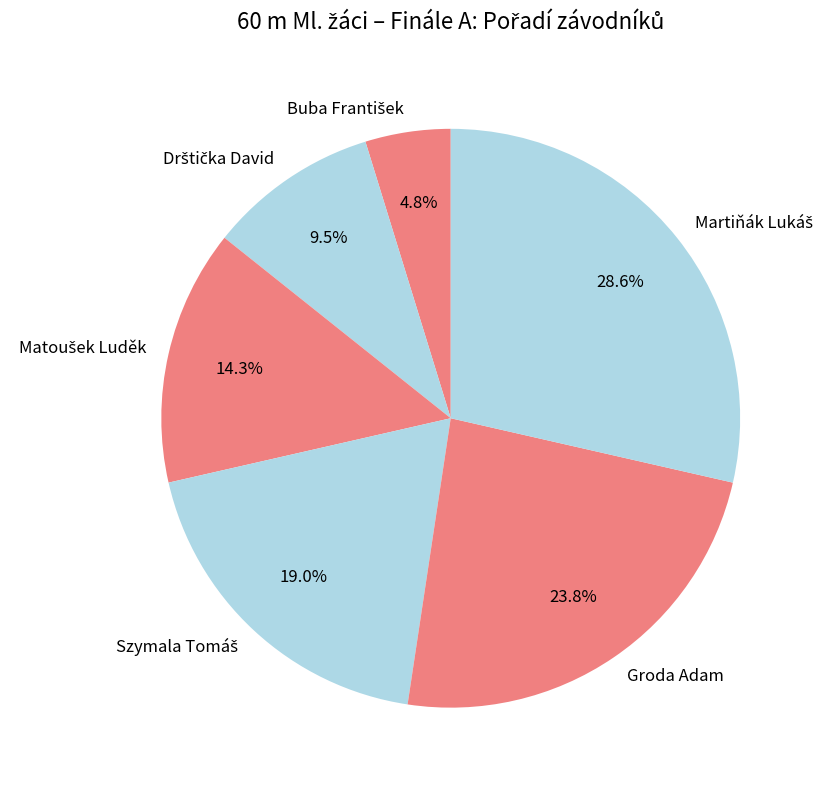

What percentage is NOT represented by Groda Adam?

76.2%